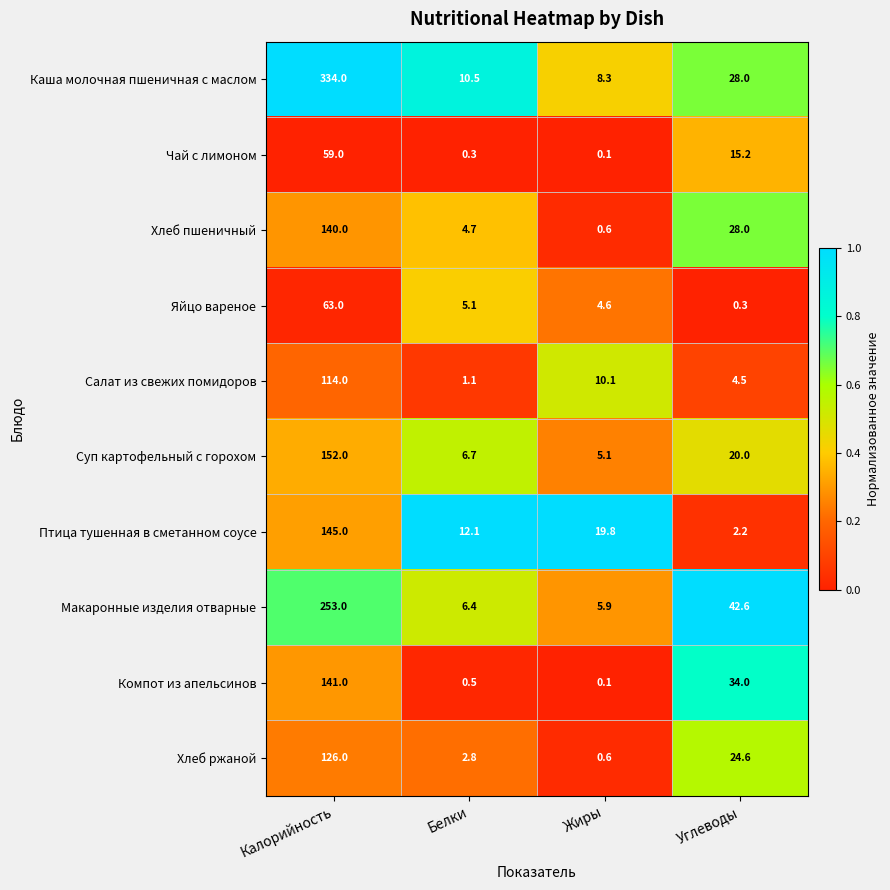

What is the difference between the Суп картофельный с горохом values at Жиры and Калорийность?

146.9